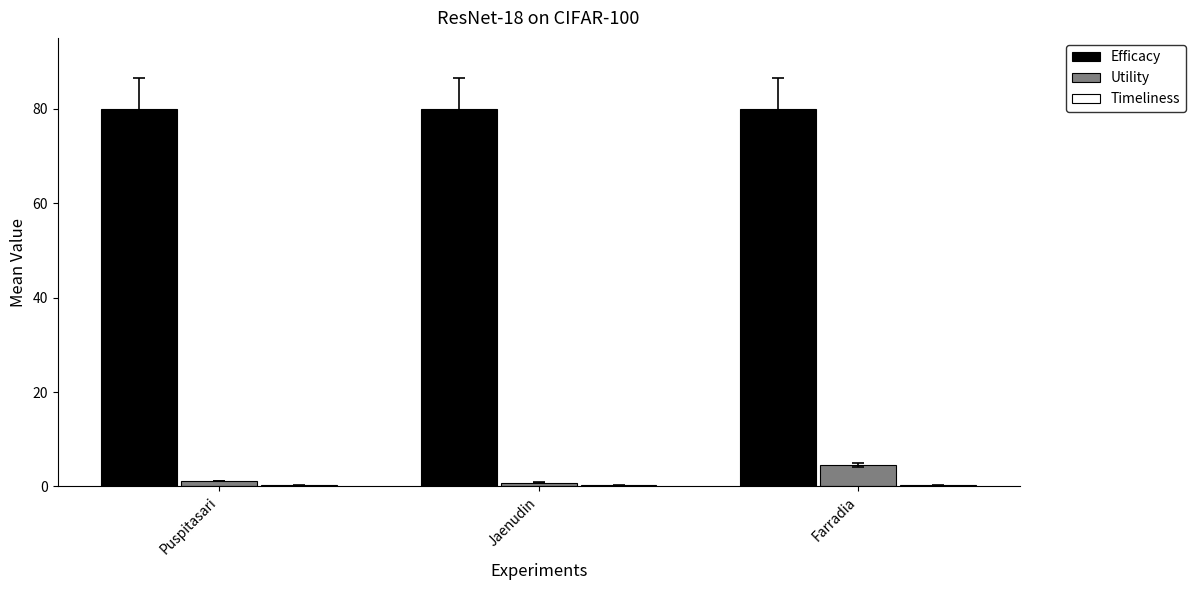

Is the value of Efficacy at Jaenudin greater than the value of Utility at Puspitasari?

Yes